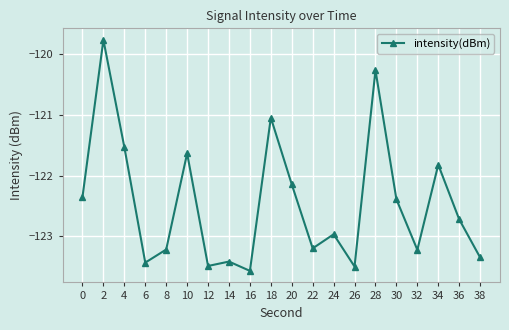

Where is the data nearest to the value -121?

18